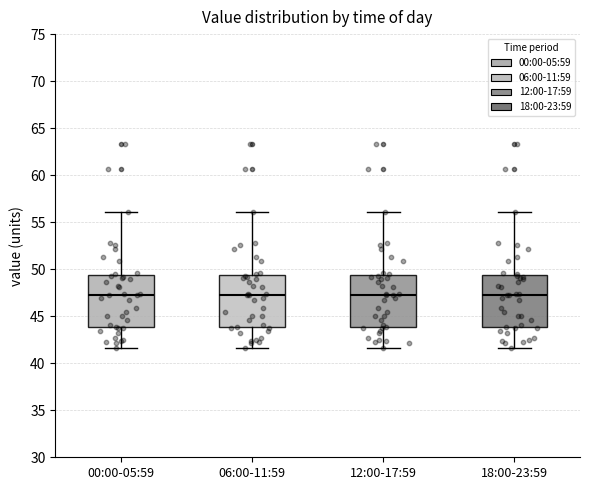

Where does the lower whisker of the box for 18:00-23:59 end on the y-axis? The values are not printed on the chart, so give them approximately, as read against the axis.

41.5